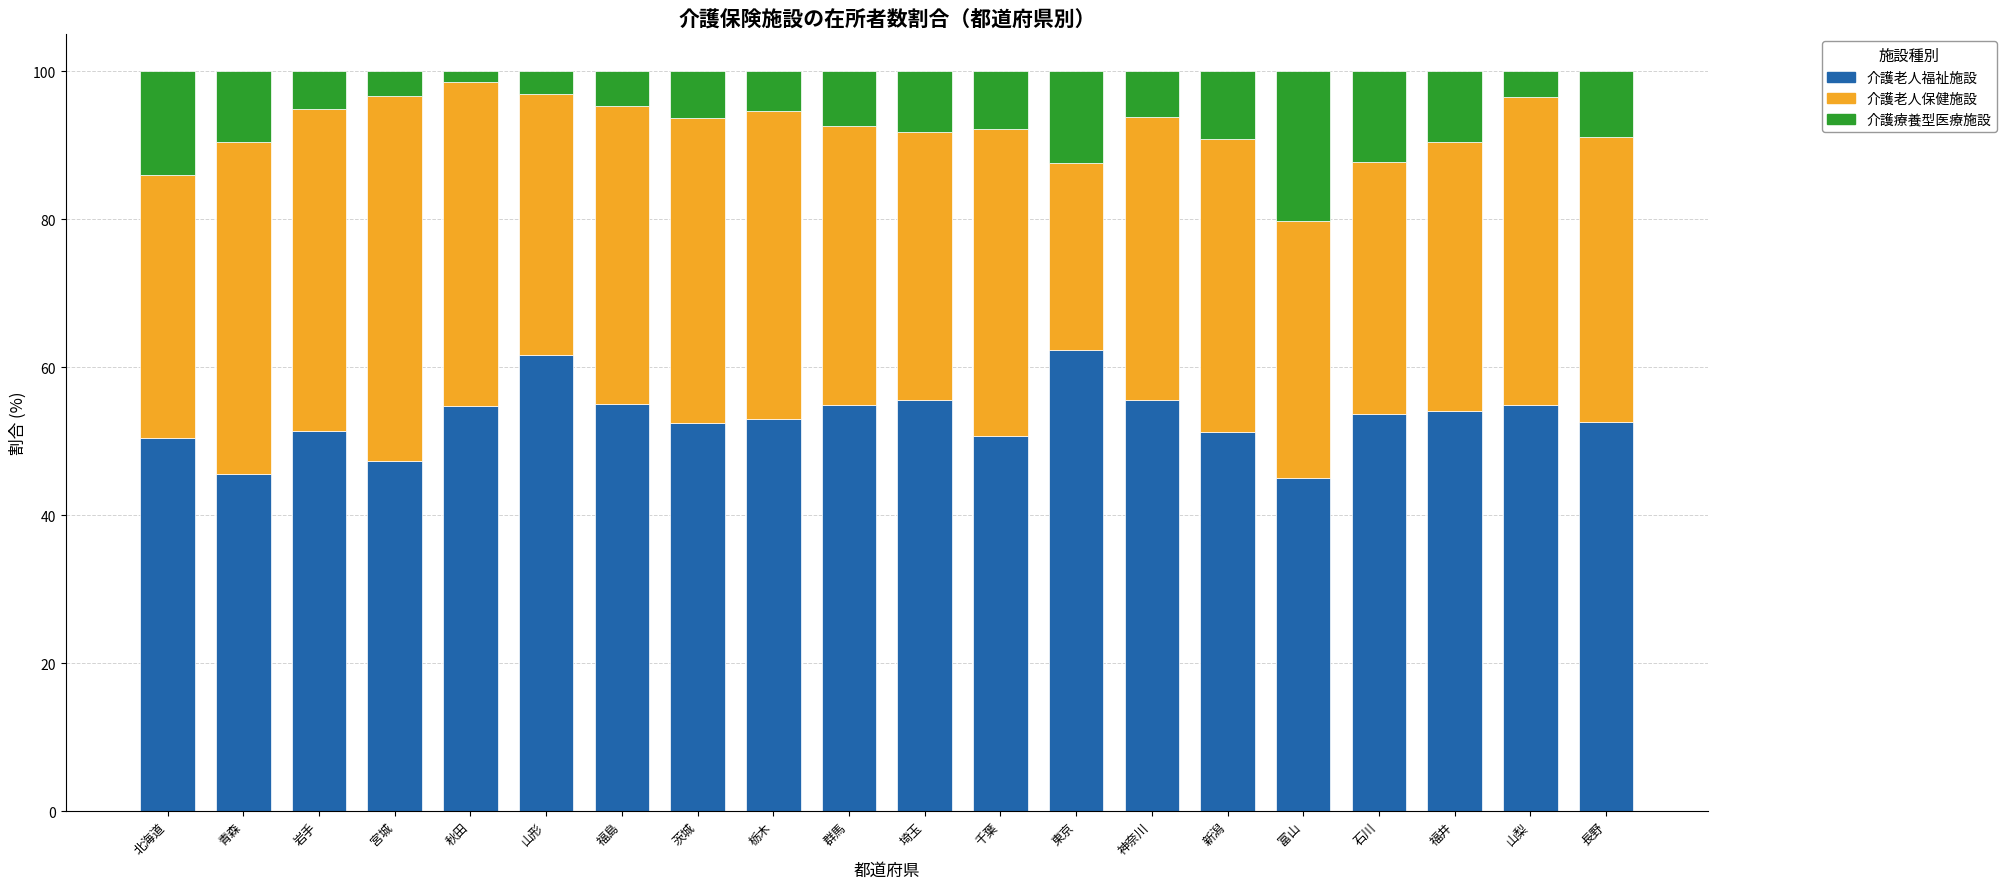

True or false: 介護老人福祉施設 has a value of 54.7 at 秋田.

True